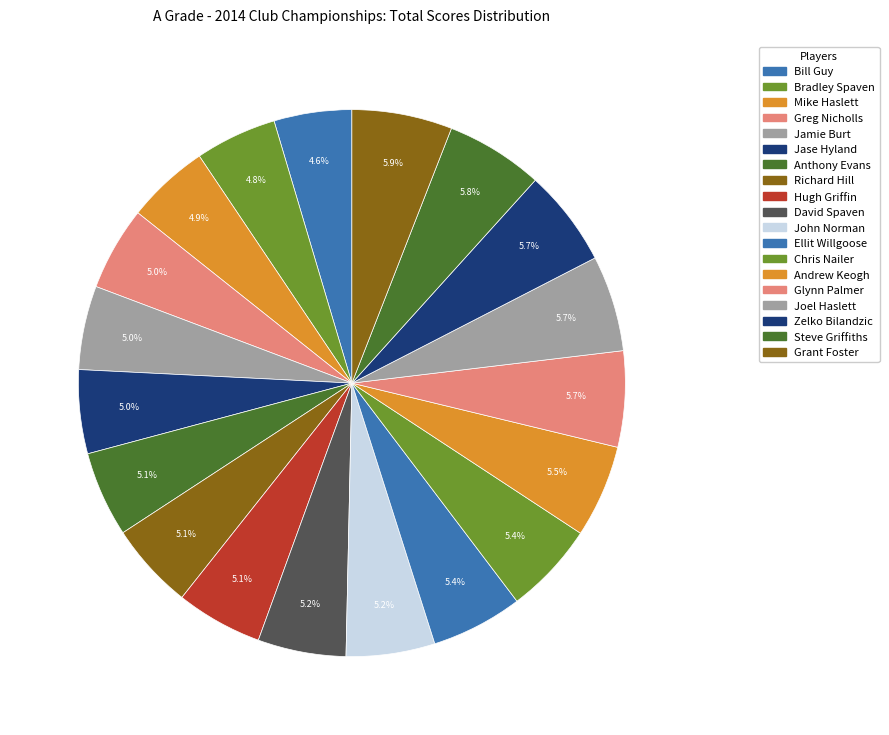

Is it true that Anthony Evans is 1% of the pie?

False